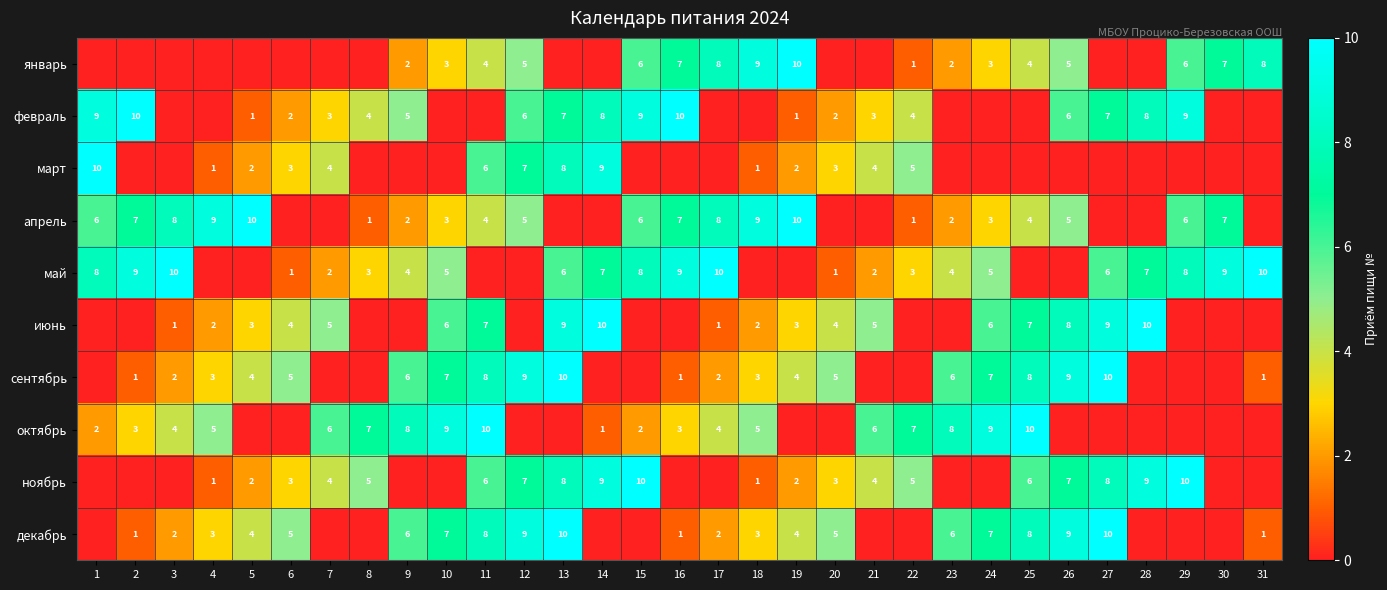

The value of апрель at 24 is 3. True or false?

True